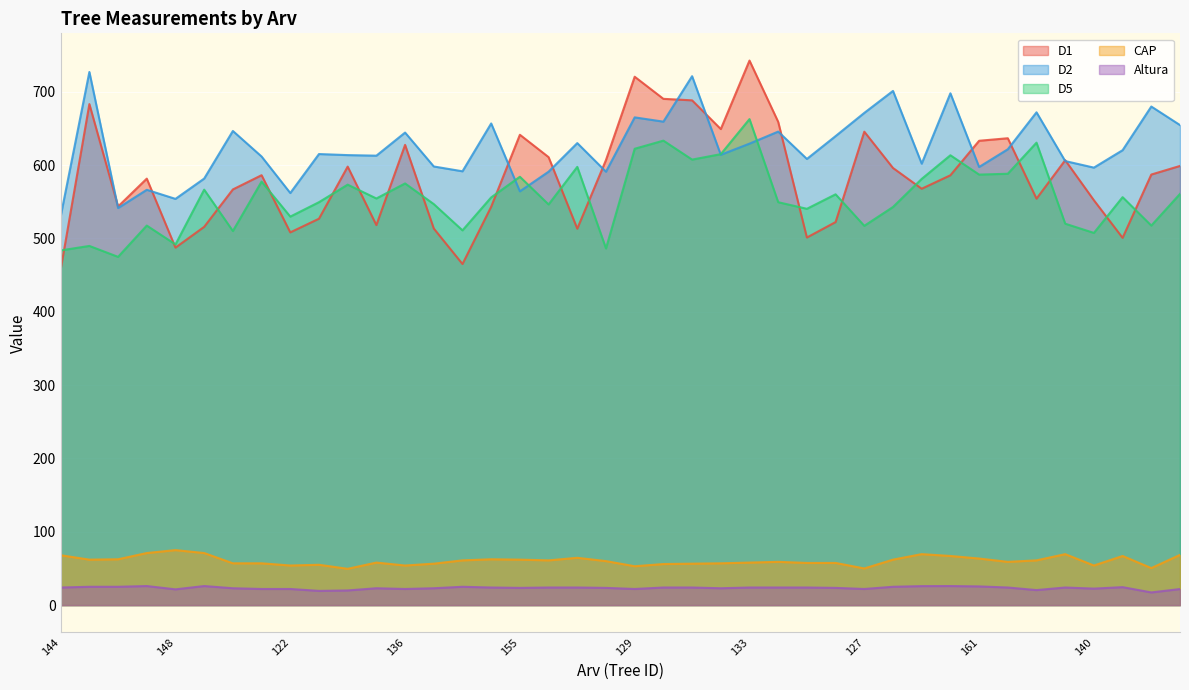

Reading left to right, extract all data points from this chart.

D1: 457.4	683.1	543.5	581.4	487.4	515.7	566.7	586.1	508.1	526.8	597.8	518.1	627.4	513.4	465.0	543.1	641.2	610.7	513.2	606.8	720.3	690.2	688.1	649.0	742.4	658.8	501.1	522.2	645.4	595.9	567.6	586.0	633.0	636.5	554.1	606.5	551.9	500.7	587.0	598.7
D2: 530.1	726.8	541.3	566.2	553.8	581.5	646.4	611.6	561.8	614.9	613.5	612.7	644.2	598.0	591.4	656.6	564.1	590.9	629.9	590.9	664.9	659.1	721.1	613.9	629.1	645.5	608.2	639.4	671.0	701.0	601.8	697.8	597.3	621.5	671.8	605.4	596.4	620.2	679.7	654.4
D5: 483.6	489.7	474.8	517.4	491.7	566.4	510.0	577.4	529.6	549.3	573.2	554.4	574.9	546.7	510.9	555.9	584.0	546.2	597.5	486.2	622.1	633.2	607.4	614.8	662.6	549.3	540.3	560.0	517.1	542.7	581.1	613.3	586.9	588.1	630.5	520.0	507.4	556.2	517.4	560.6
CAP: 68.0	62.0	62.5	71.0	75.0	71.0	57.0	57.0	54.0	55.0	49.5	58.0	54.0	56.5	61.0	62.5	62.0	61.0	64.5	60.0	53.0	56.0	56.5	57.0	58.0	59.0	57.5	57.5	50.0	62.0	69.5	67.0	63.5	59.0	61.0	69.5	54.0	67.0	50.5	68.5
Altura: 24.0	25.0	25.0	26.0	21.5	26.0	23.0	22.0	22.0	19.4	20.0	23.0	22.0	23.0	25.0	24.0	23.5	24.0	24.0	23.5	22.0	24.0	24.0	23.0	24.0	24.0	24.0	23.5	22.0	25.0	25.9	26.0	25.5	24.0	20.5	24.0	22.5	24.5	17.3	21.9